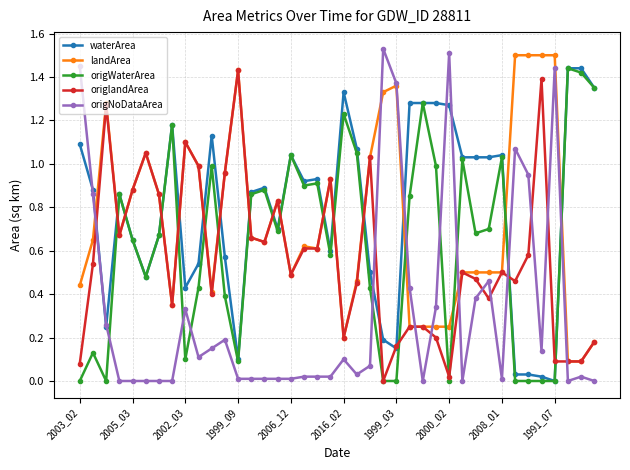

Which series has the largest range (max minus min)?

origNoDataArea